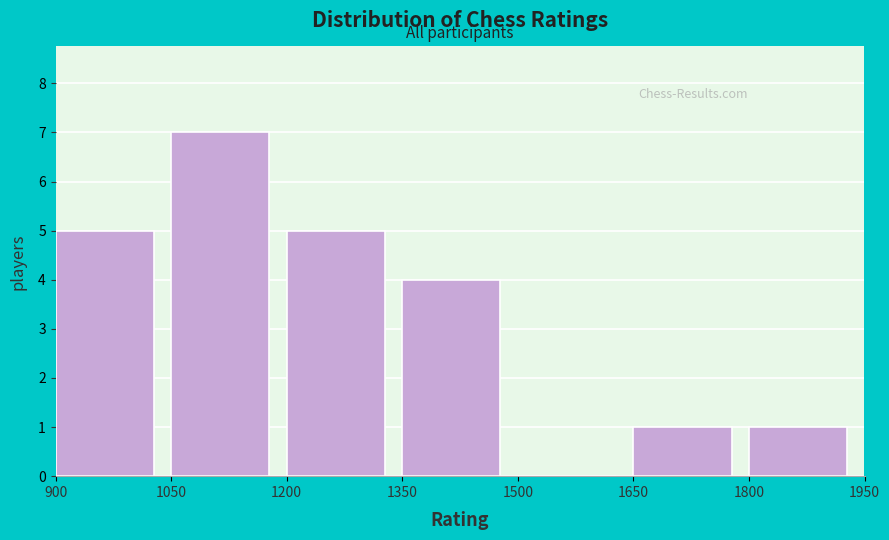

How tall is the bar that spans 1800 to 1950 on the x-axis? The values are not printed on the chart, so give them approximately, as read against the axis.

1